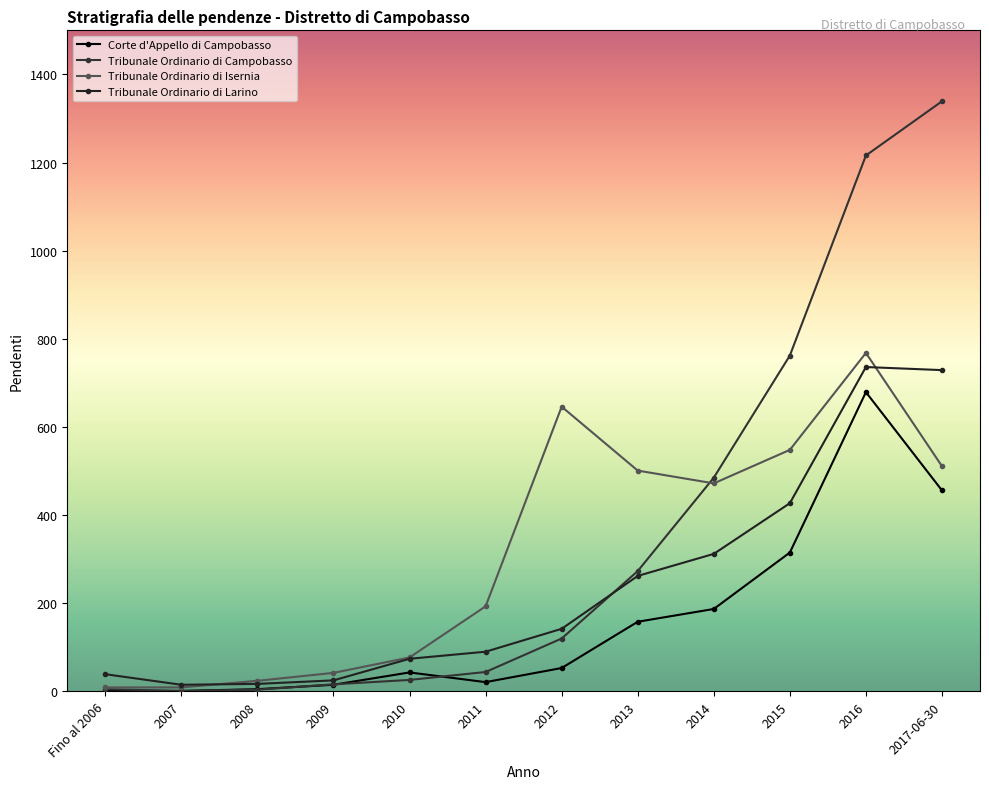

Count the number of categories in the chart.

12